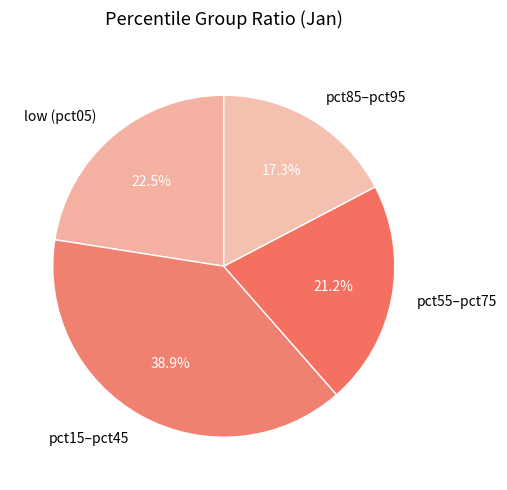

Approximately how many times larger is the value at pct15–pct45 compared to pct55–pct75?

1.8